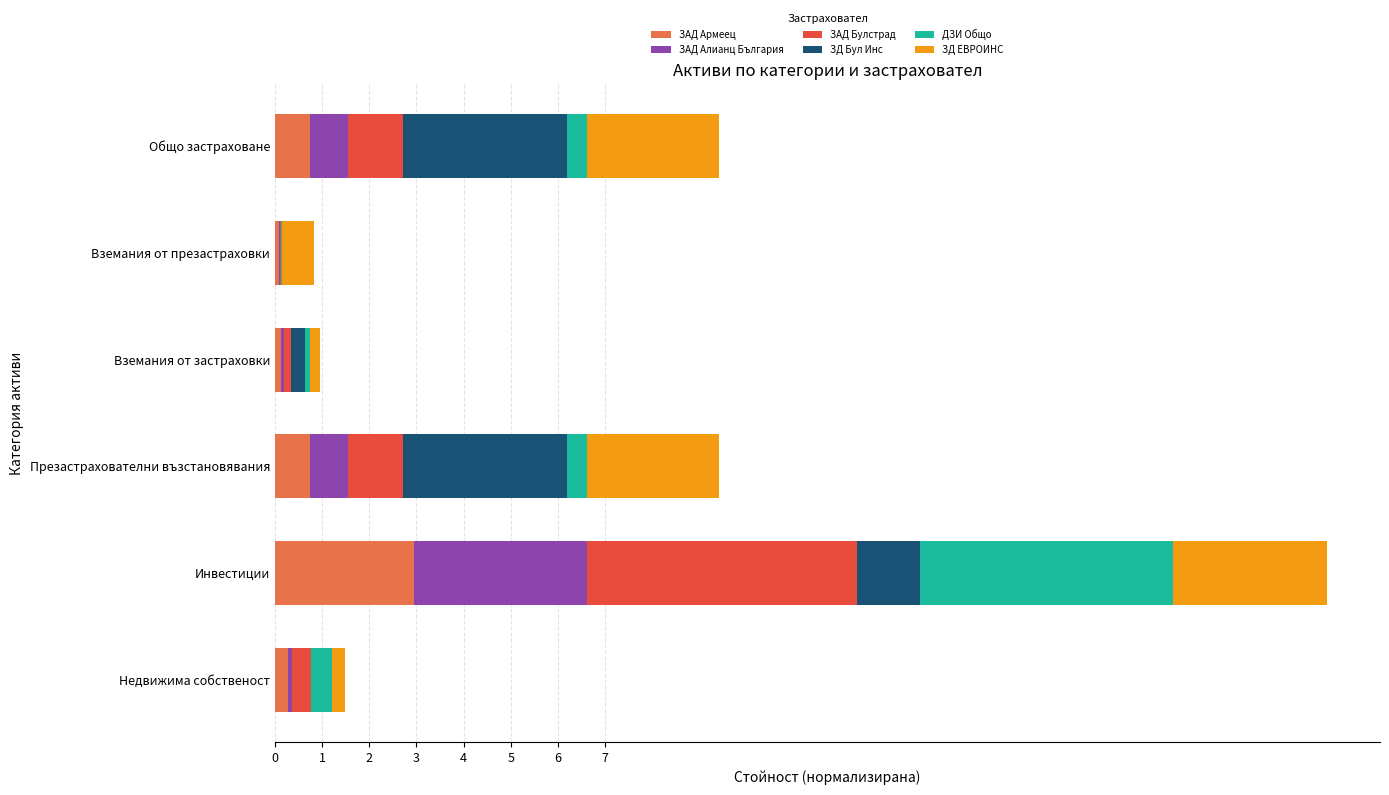

At which category is the sum across all series the highest?

Инвестиции